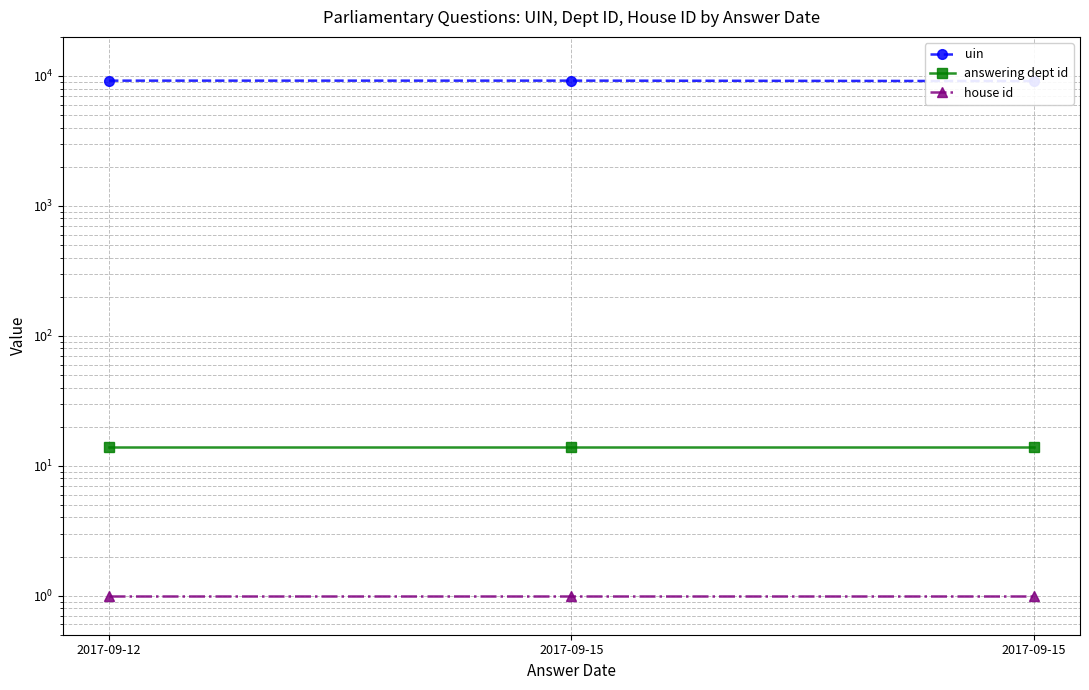

Which has a higher value, 2017-09-15 or 2017-09-12?

2017-09-12